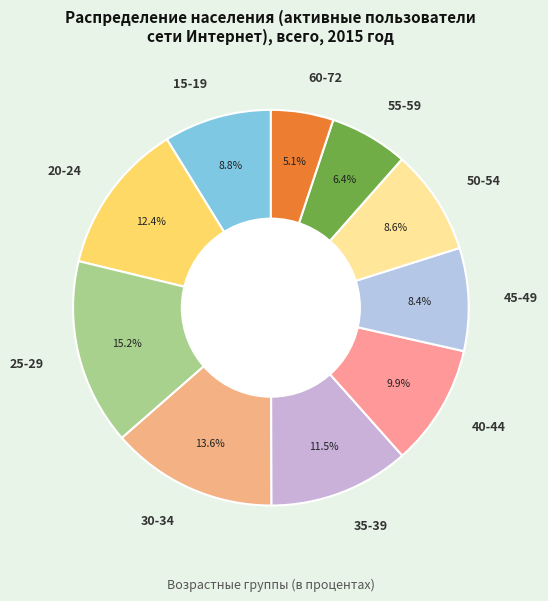

Between 50-54 and 25-29, which is larger?

25-29